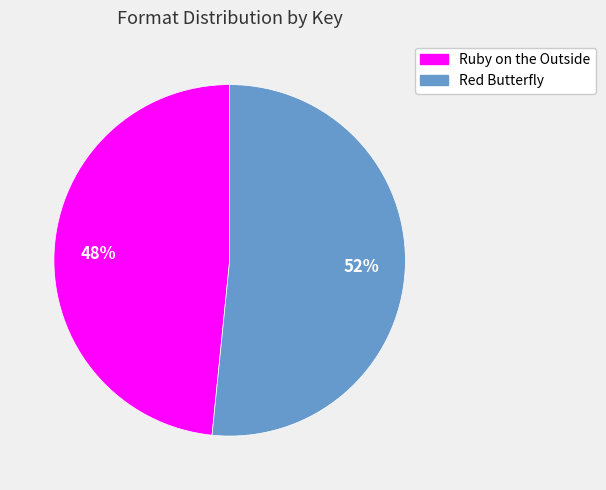

What is the majority slice?

Red Butterfly